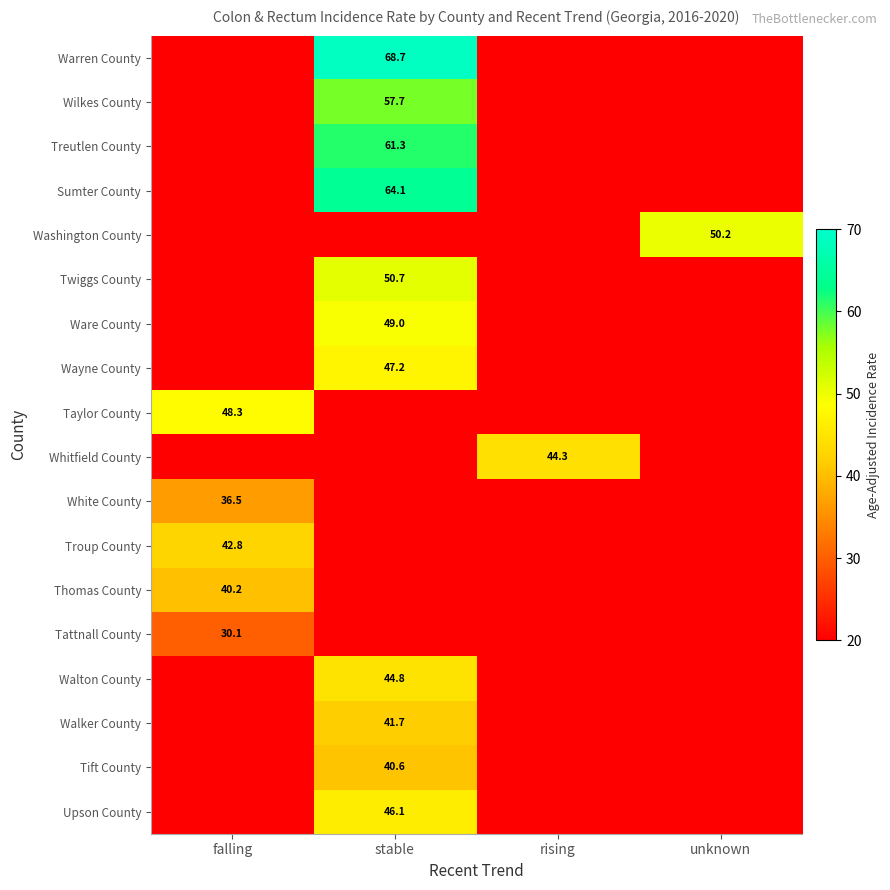

The value of Troup County at falling is 67.1. True or false?

False